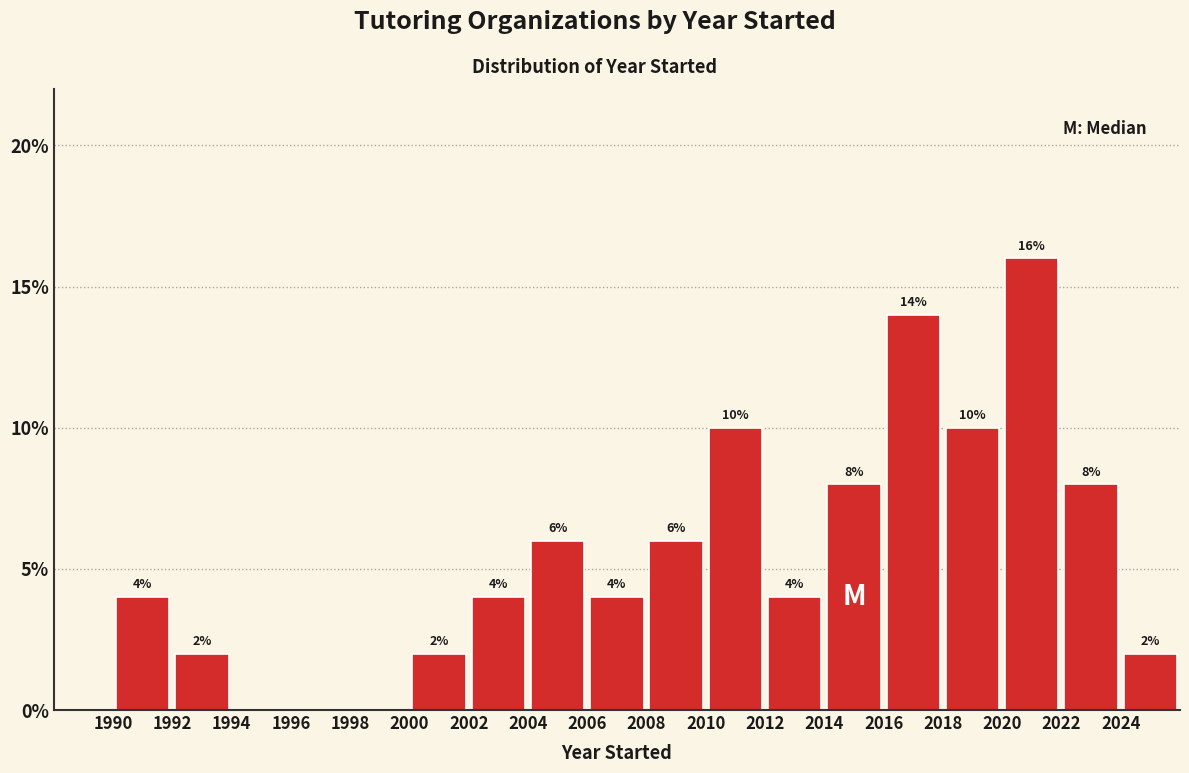

Which range on the x-axis has the tallest bar?

2020 to 2022